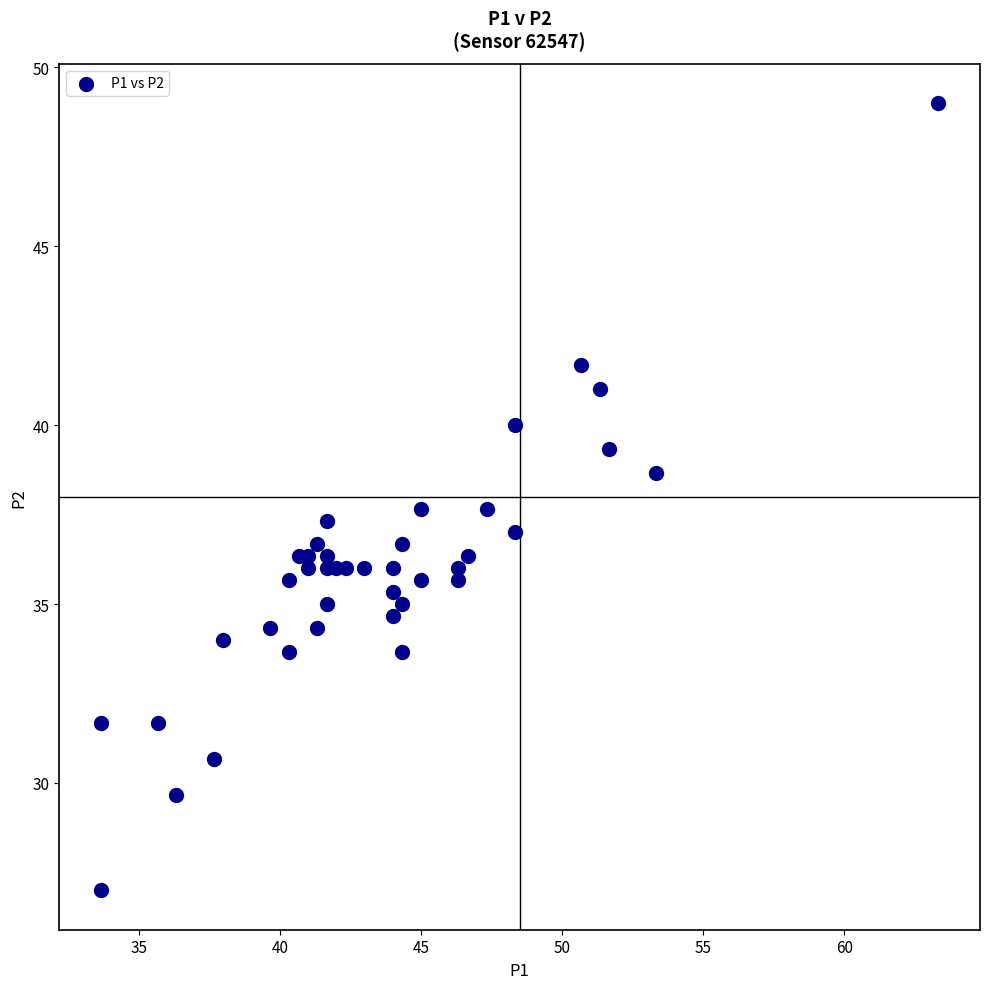

What is the range of X values (max minus min)?

29.7